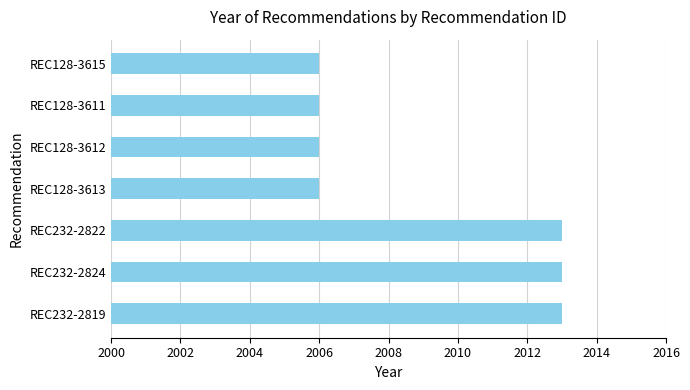

Reading bottom to top, what are all the values shown in this chart?

REC232-2819=2013	REC232-2824=2013	REC232-2822=2013	REC128-3613=2006	REC128-3612=2006	REC128-3611=2006	REC128-3615=2006